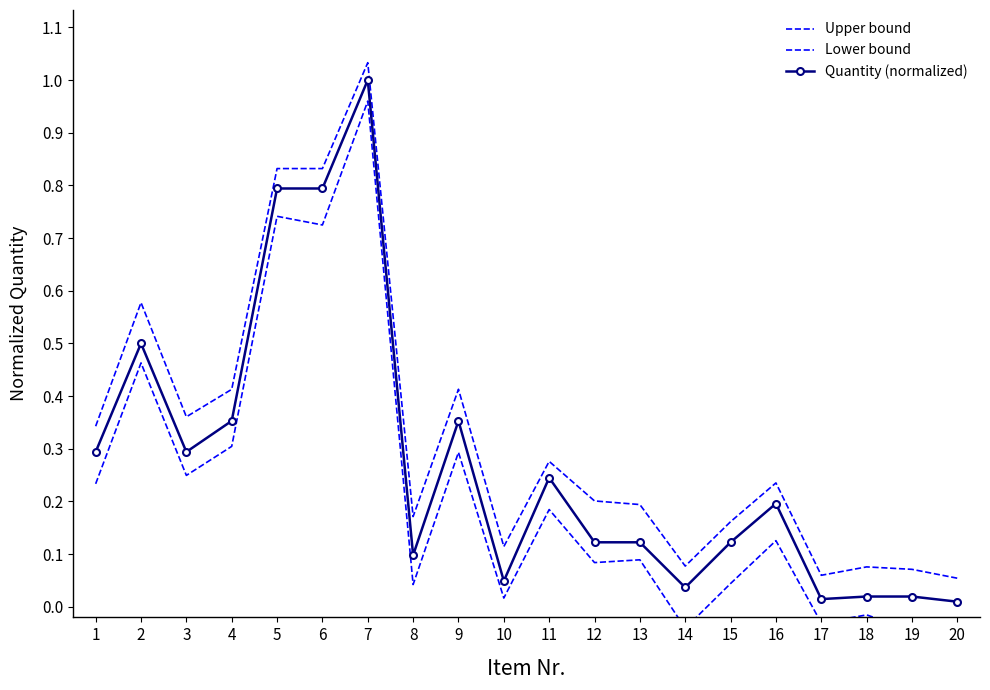

Is the value of Upper bound at 5 greater than the value of Quantity (normalized) at 11?

Yes